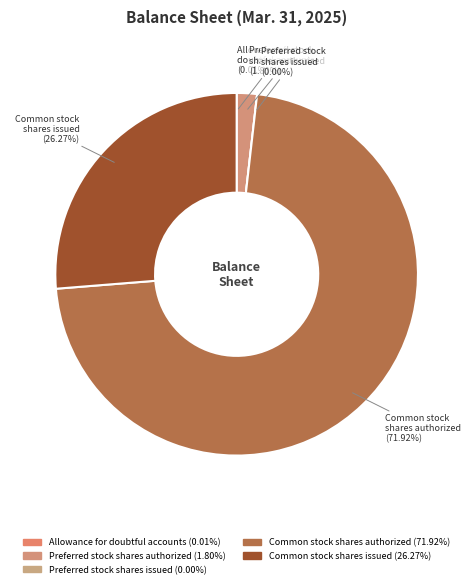

To the nearest percent, what is the difference between the Common stock
shares issued and Allowance for
doubtful accounts slice percentages?

26%